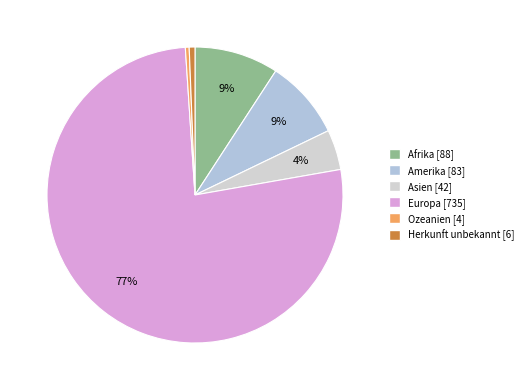

How many slices are in this pie chart?

6